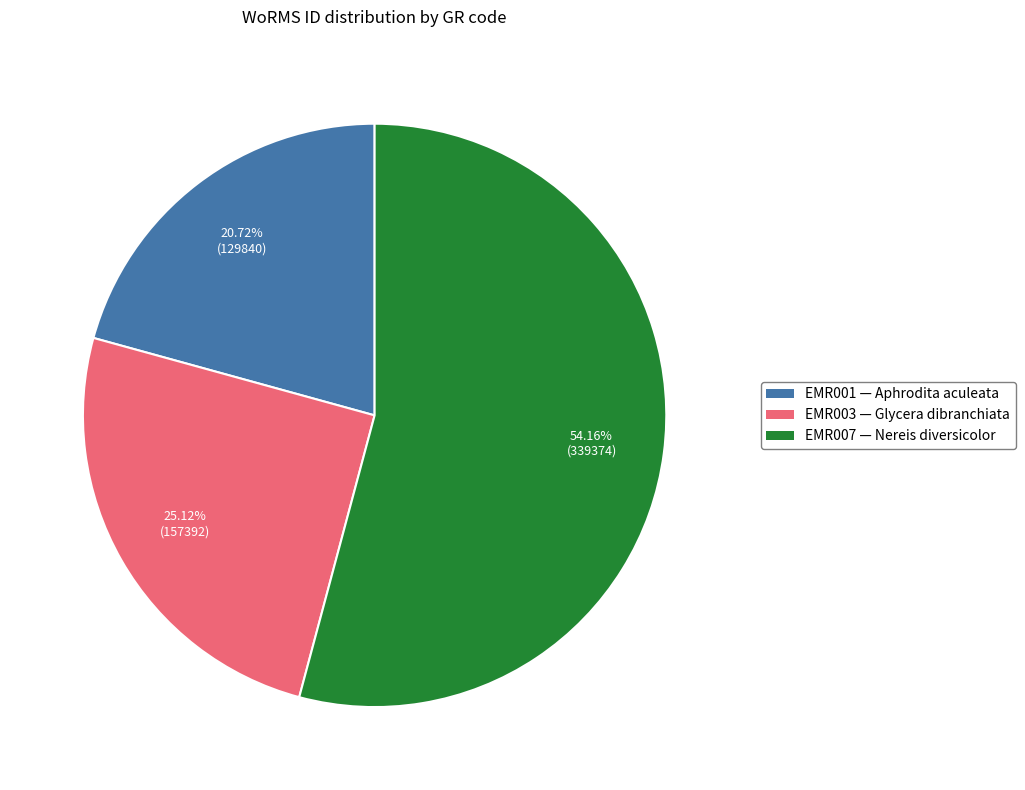

The EMR007 slice represents 54% of the pie. True or false?

True